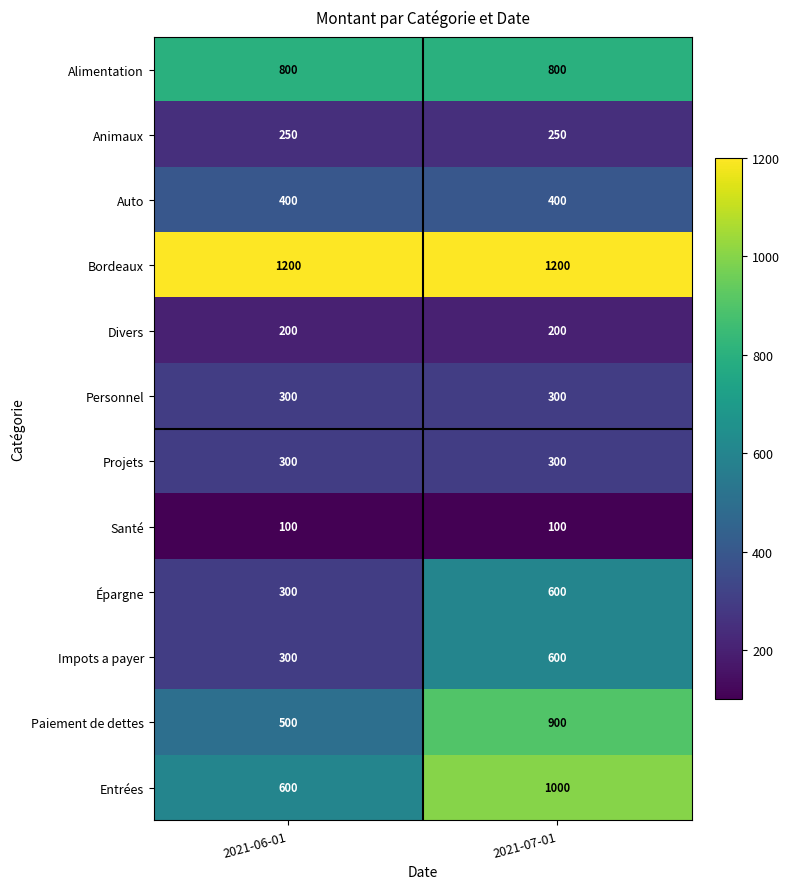

What is the maximum value shown in the chart?

1200